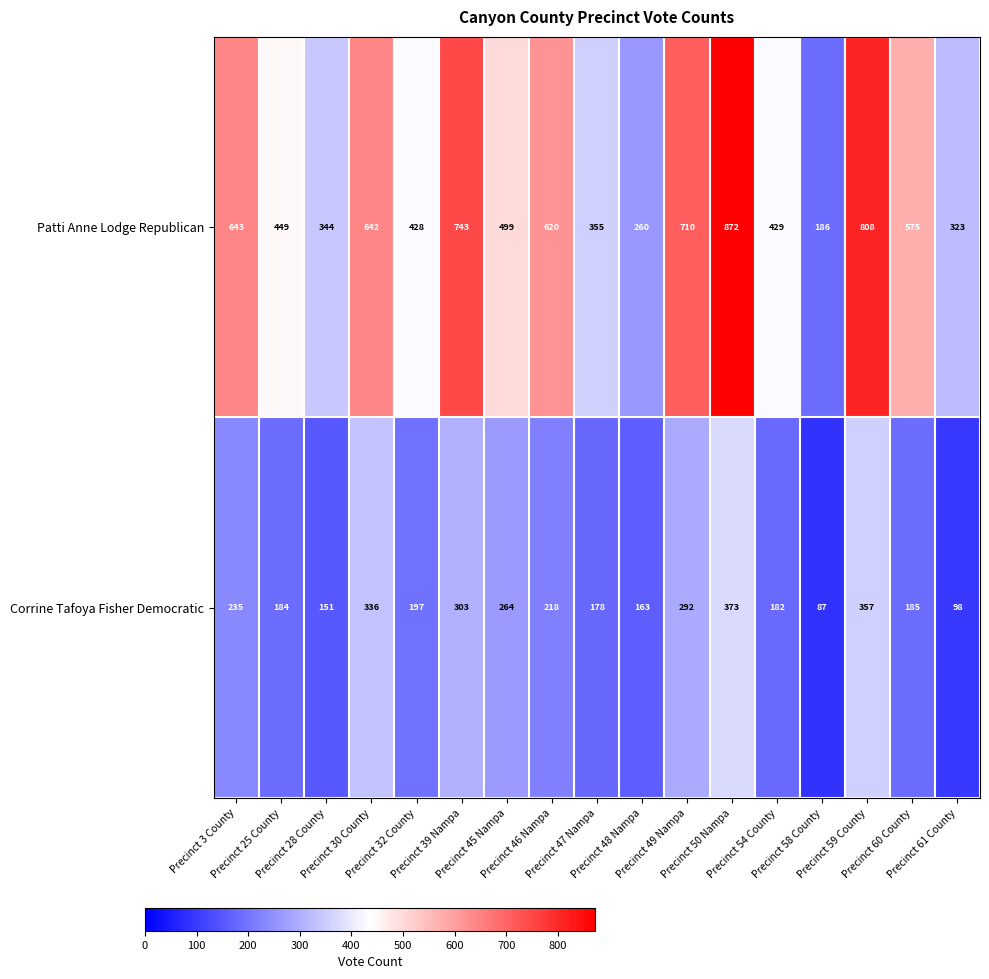

How many data points does each series have?

17